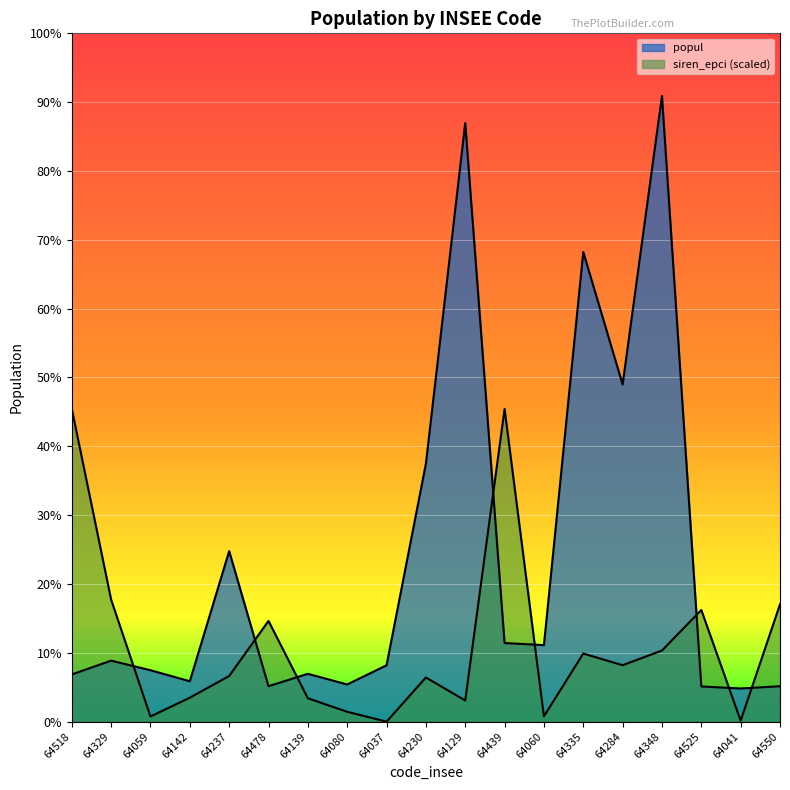

Where does the popul series first go above 1227?

64329